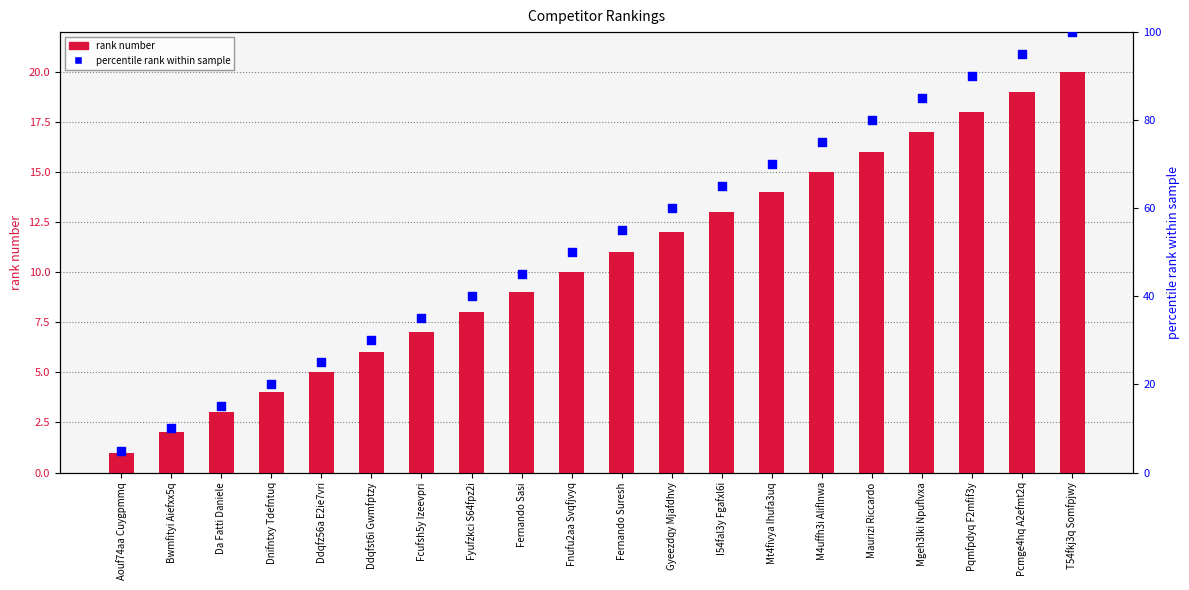

What is the total value across all series at Pqmfpdyq F2mfif3y?

108.0